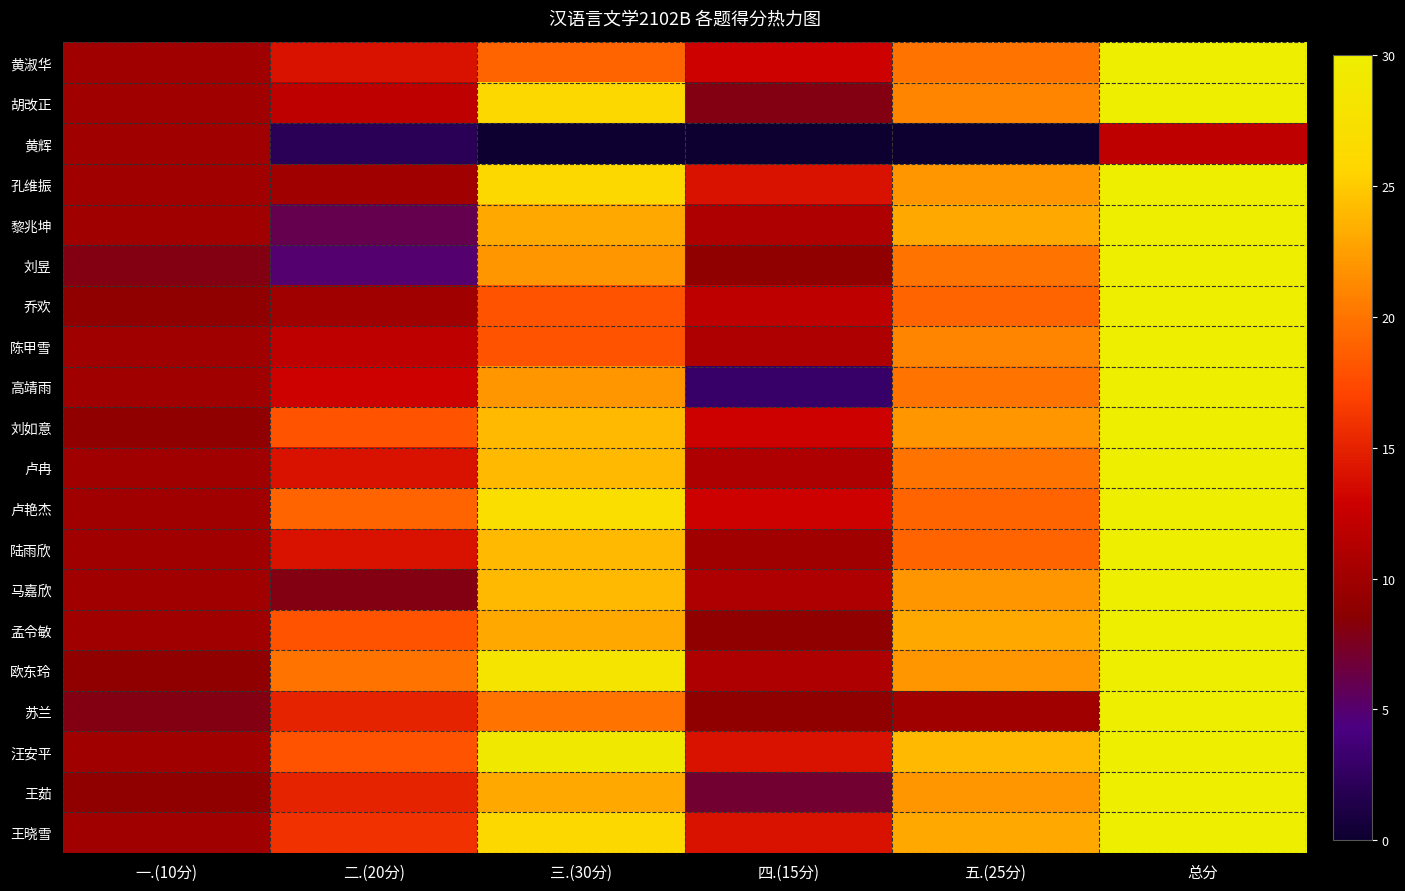

Reading left to right, extract all data points from this chart.

黄淑华: 一.(10分)=10	二.(20分)=14	三.(30分)=19	四.(15分)=13	五.(25分)=20	总分=76
胡改正: 一.(10分)=10	二.(20分)=12	三.(30分)=26	四.(15分)=8	五.(25分)=21	总分=77
黄辉: 一.(10分)=10	二.(20分)=2	三.(30分)=0	四.(15分)=0	五.(25分)=0	总分=12
孔维振: 一.(10分)=10	二.(20分)=10	三.(30分)=26	四.(15分)=14	五.(25分)=22	总分=82
黎兆坤: 一.(10分)=10	二.(20分)=6	三.(30分)=23	四.(15分)=11	五.(25分)=23	总分=73
刘昱: 一.(10分)=8	二.(20分)=5	三.(30分)=22	四.(15分)=9	五.(25分)=20	总分=64
乔欢: 一.(10分)=9	二.(20分)=10	三.(30分)=18	四.(15分)=12	五.(25分)=19	总分=68
陈甲雪: 一.(10分)=10	二.(20分)=12	三.(30分)=18	四.(15分)=11	五.(25分)=21	总分=72
高靖雨: 一.(10分)=10	二.(20分)=13	三.(30分)=22	四.(15分)=3	五.(25分)=20	总分=68
刘如意: 一.(10分)=9	二.(20分)=18	三.(30分)=24	四.(15分)=13	五.(25分)=22	总分=86
卢冉: 一.(10分)=10	二.(20分)=14	三.(30分)=24	四.(15分)=11	五.(25分)=20	总分=79
卢艳杰: 一.(10分)=10	二.(20分)=19	三.(30分)=27	四.(15分)=13	五.(25分)=19	总分=88
陆雨欣: 一.(10分)=10	二.(20分)=14	三.(30分)=24	四.(15分)=10	五.(25分)=19	总分=77
马嘉欣: 一.(10分)=10	二.(20分)=8	三.(30分)=24	四.(15分)=11	五.(25分)=22	总分=75
孟令敏: 一.(10分)=10	二.(20分)=18	三.(30分)=23	四.(15分)=9	五.(25分)=23	总分=83
欧东玲: 一.(10分)=9	二.(20分)=20	三.(30分)=28	四.(15分)=11	五.(25分)=22	总分=90
苏兰: 一.(10分)=8	二.(20分)=15	三.(30分)=20	四.(15分)=9	五.(25分)=10	总分=62
汪安平: 一.(10分)=10	二.(20分)=18	三.(30分)=29	四.(15分)=14	五.(25分)=24	总分=95
王茹: 一.(10分)=9	二.(20分)=15	三.(30分)=23	四.(15分)=7	五.(25分)=22	总分=76
王晓雪: 一.(10分)=10	二.(20分)=16	三.(30分)=26	四.(15分)=14	五.(25分)=23	总分=89